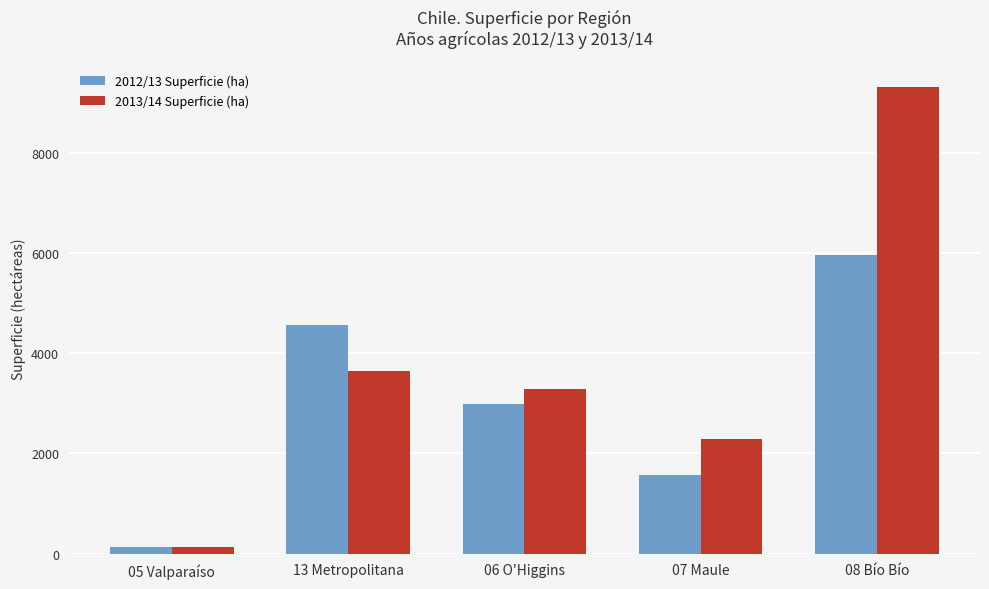

What value does the 2013/14 Superficie (ha) series have at 13 Metropolitana?

3645